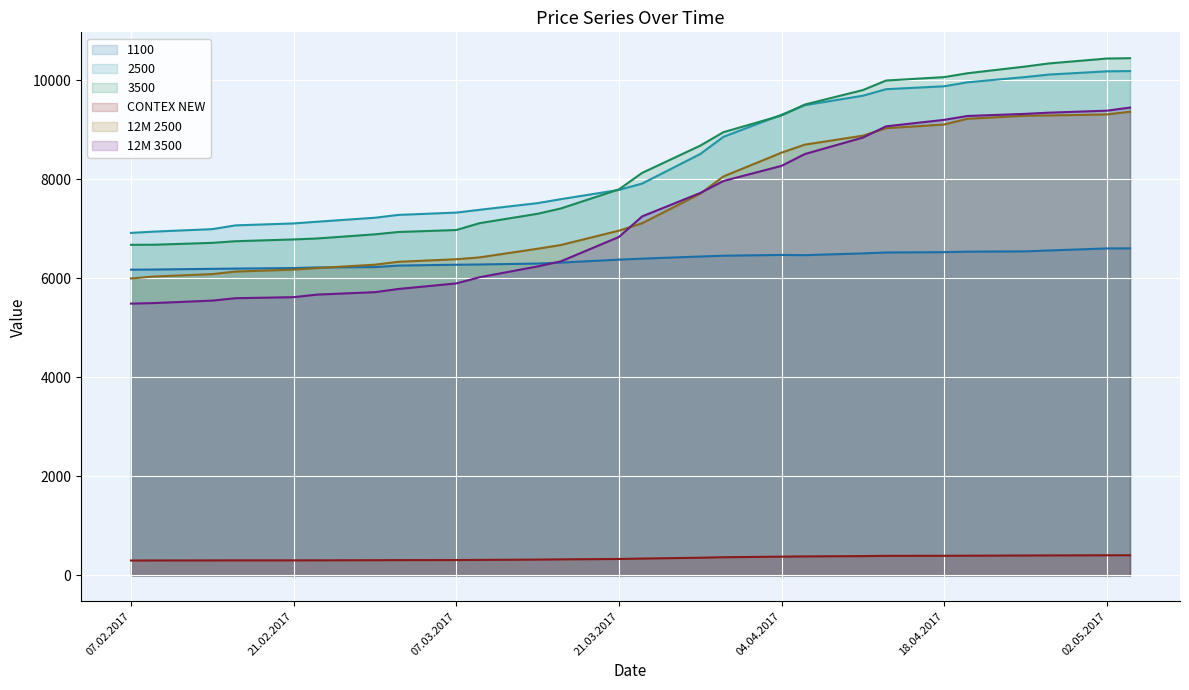

True or false: 3500 has more than 2 interior local peaks.

False